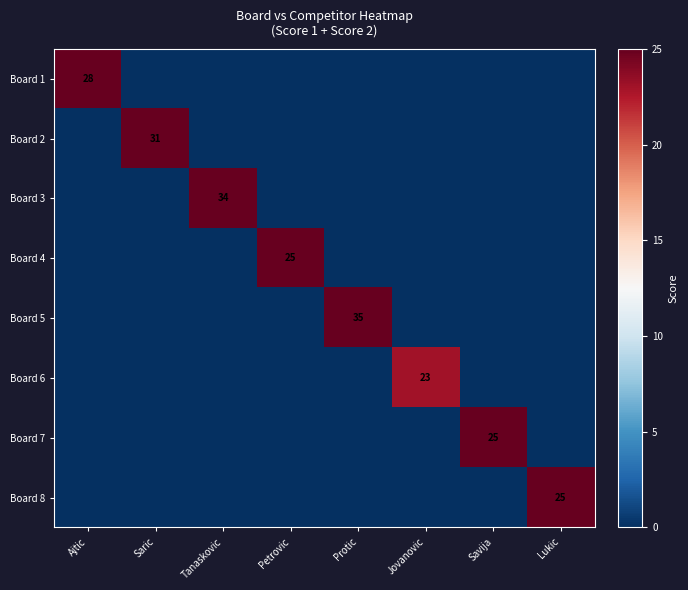

At how many categories does at least one series exceed 24?

7